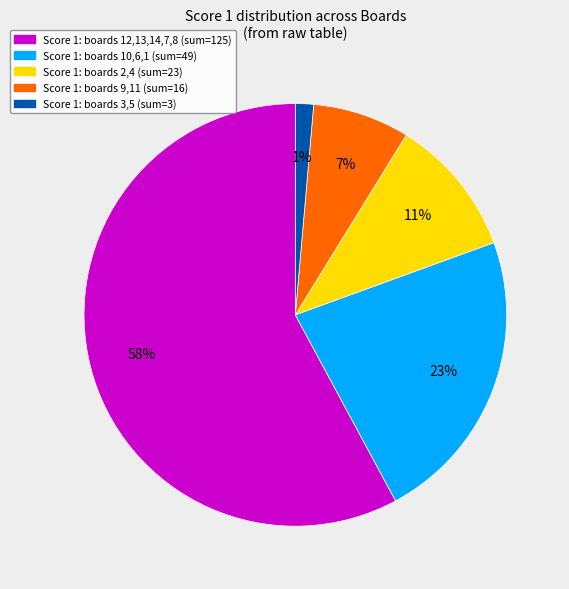

Count the number of slices in the pie.

5